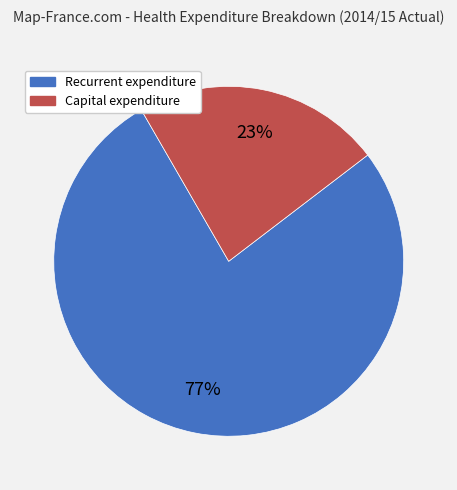

Rank the categories by value from highest to lowest.

Recurrent expenditure, Capital expenditure